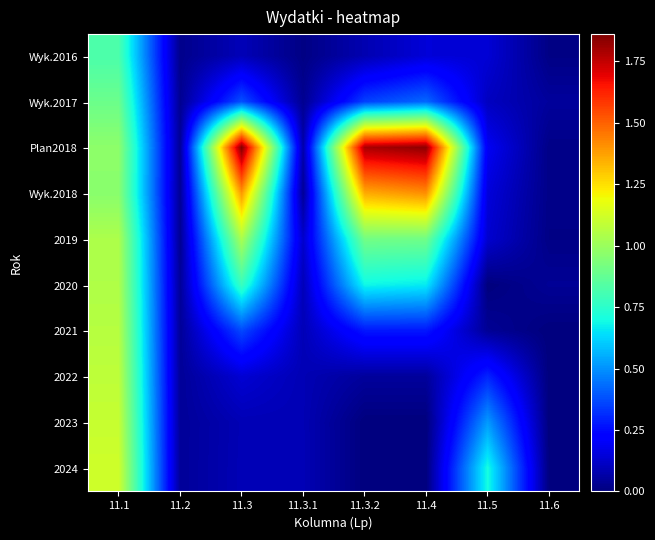

Rank the series at 11.2 from lowest to highest value.

Wyk.2016, Wyk.2017, 2019, Wyk.2018, Plan2018, 2020, 2021, 2022, 2023, 2024